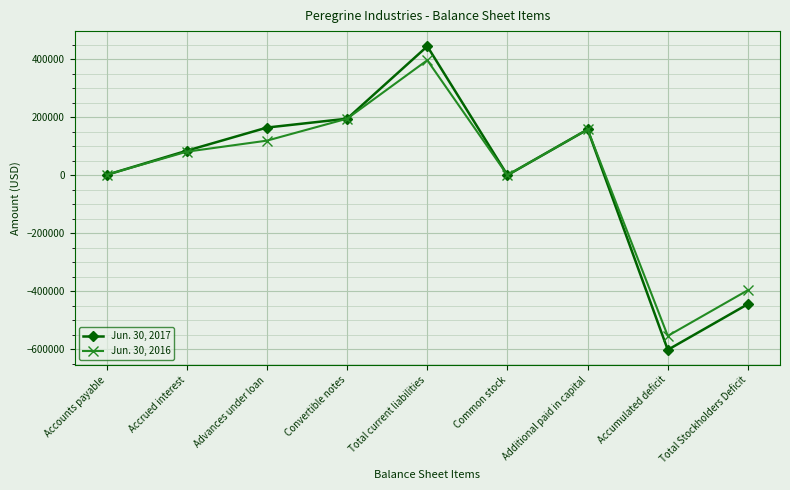

At which category is the sum across all series the highest?

Total current liabilities